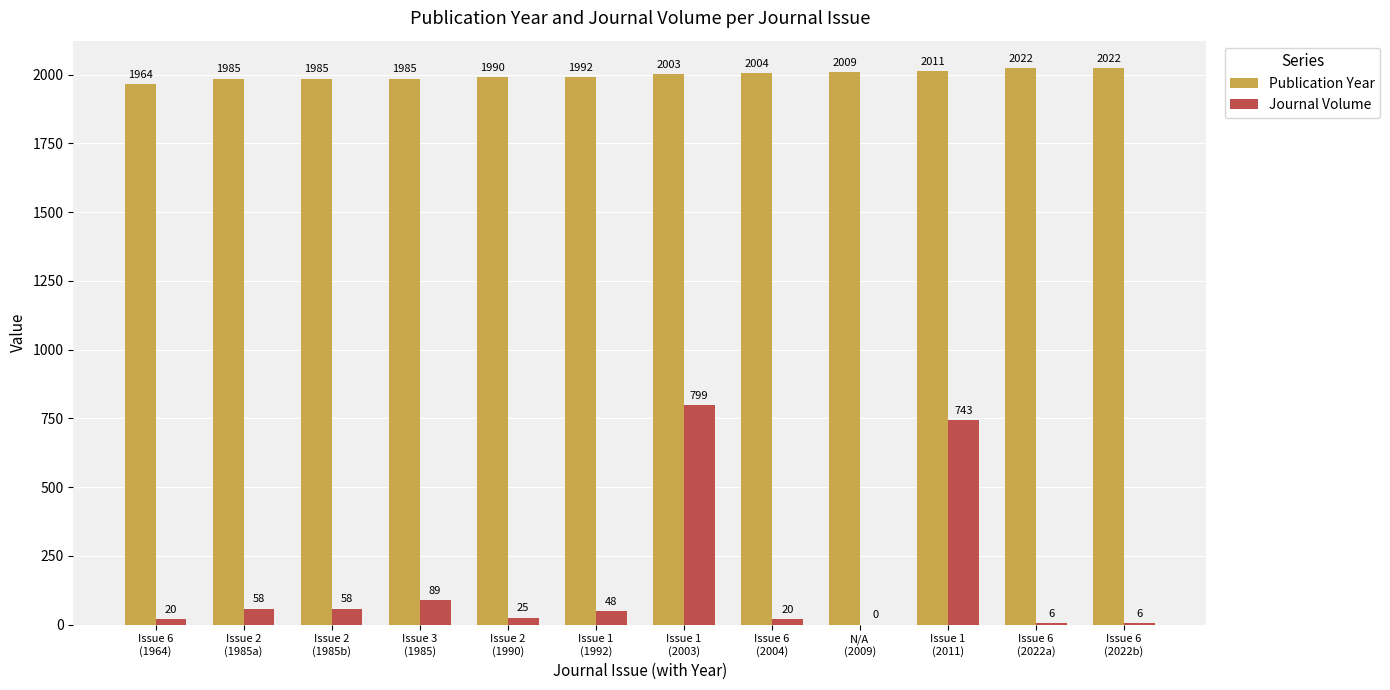

How many groups of bars are there?

12